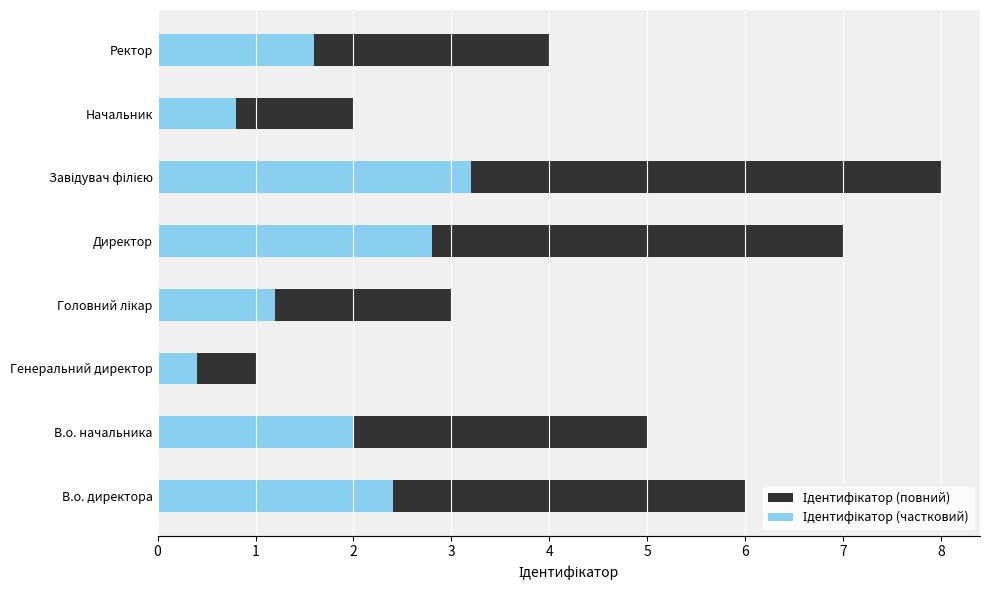

Is the value of Ідентифікатор (повний) at Начальник greater than the value of Ідентифікатор (частковий) at В.о. директора?

No